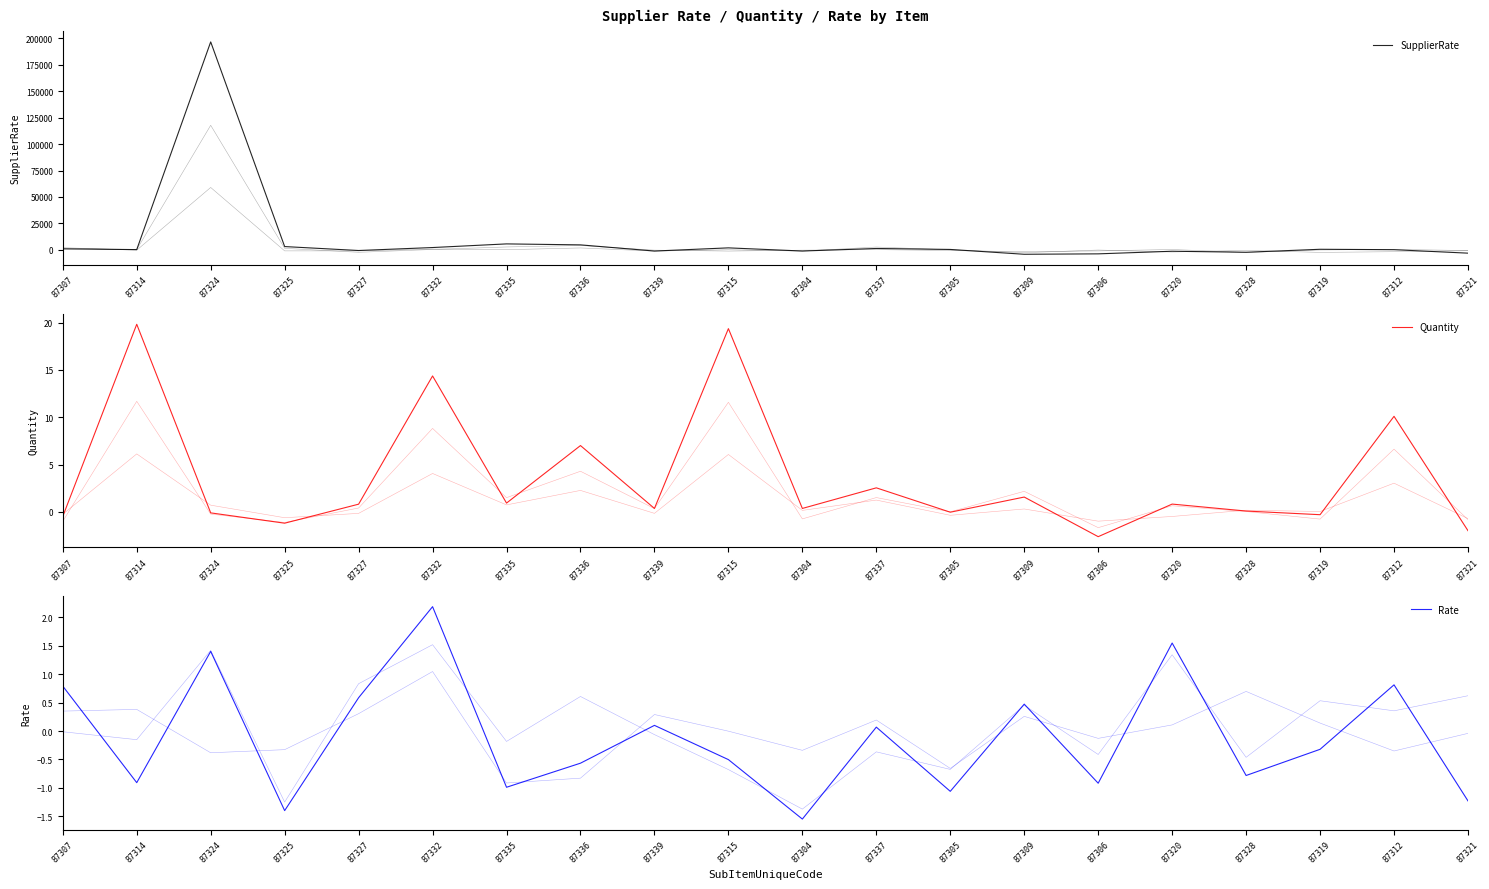

What is the difference between the maximum and minimum values in the Quantity series?

22.4